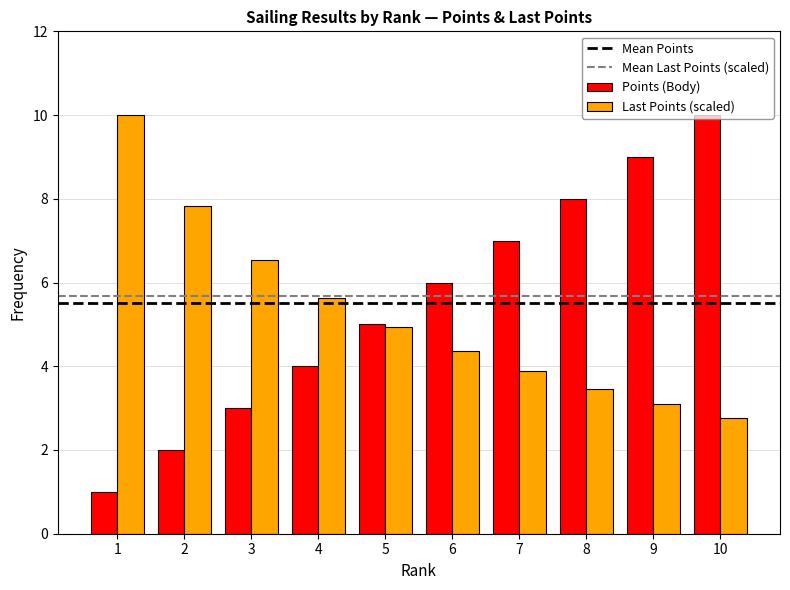

How many data points in Points (Body) are less than 6?

5